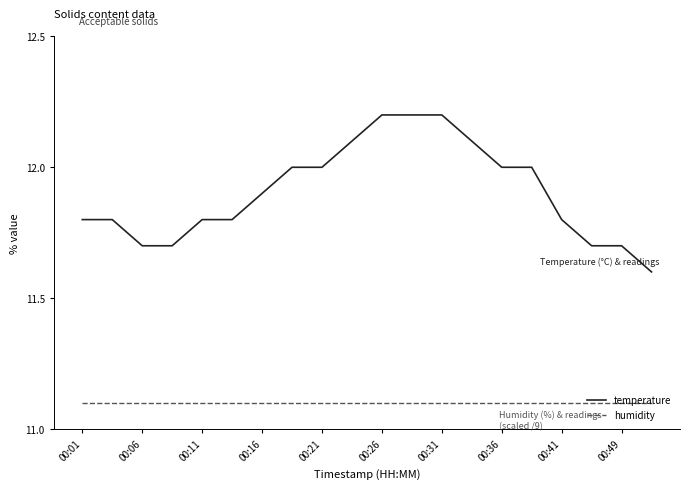

At how many categories does at least one series exceed 11?

20